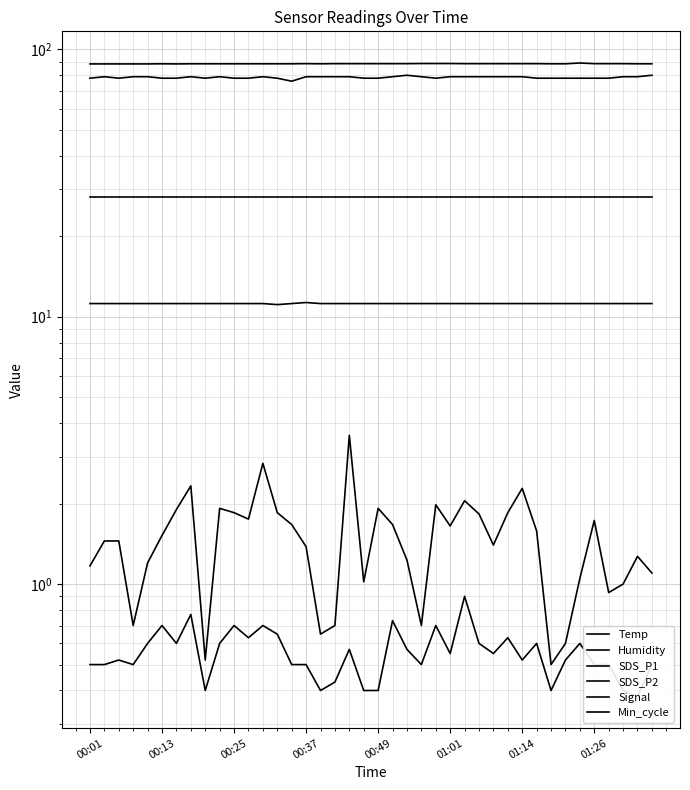

True or false: Temp has a value of 11.2 at 29.

True